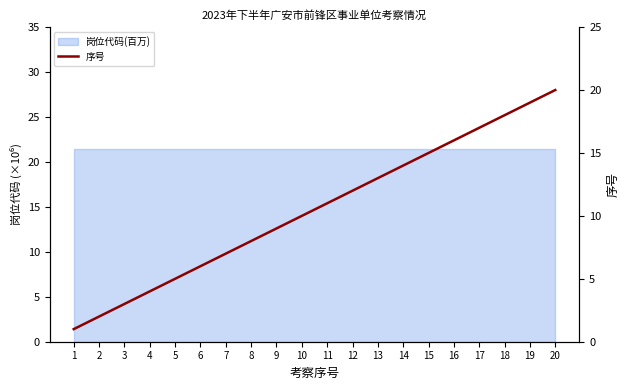

What is the minimum value shown in the chart?

1